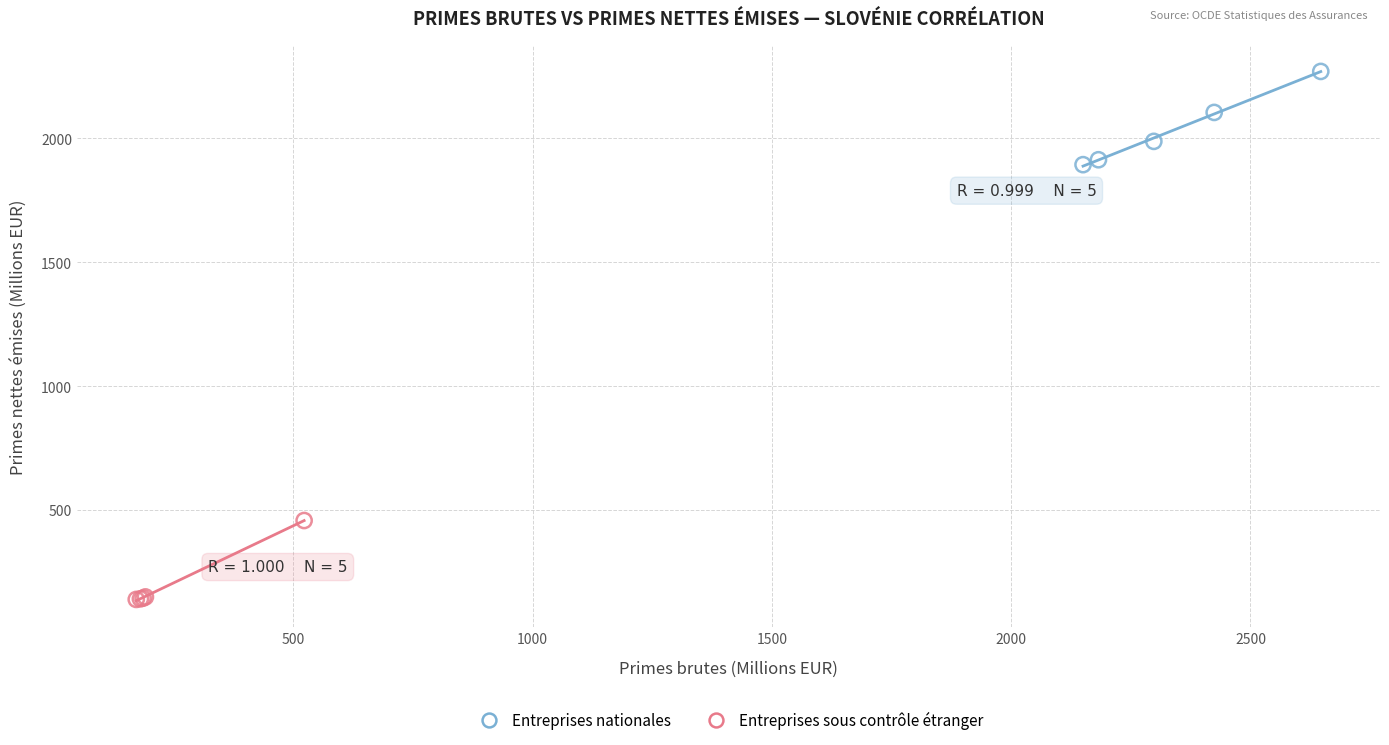

Which series reaches the minimum Y coordinate?

Entreprises sous contrôle étranger